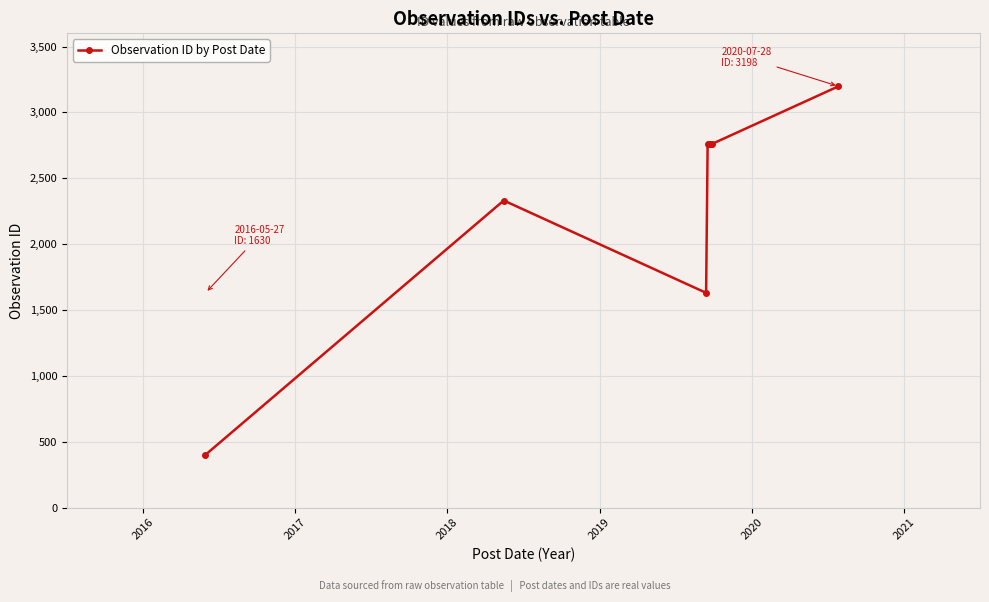

What is the minimum value shown in the chart?

401